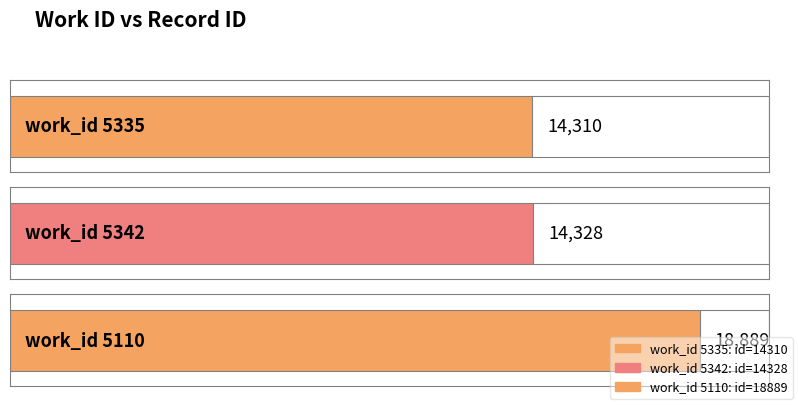

What is the smallest value displayed?

14310